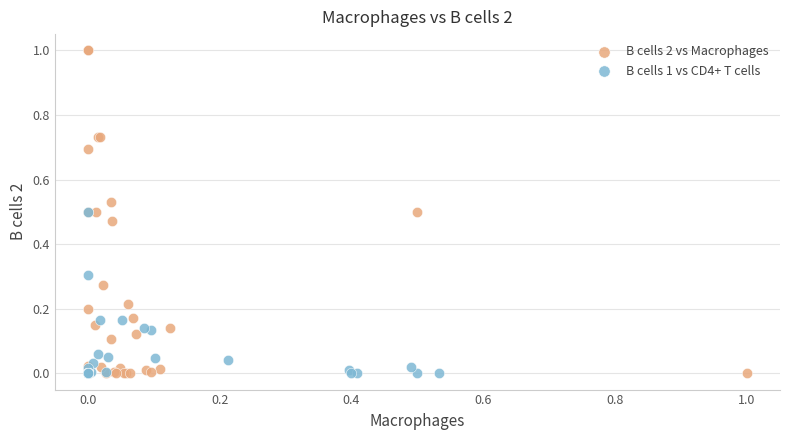

Which series reaches the maximum Y coordinate?

B cells 2 vs Macrophages